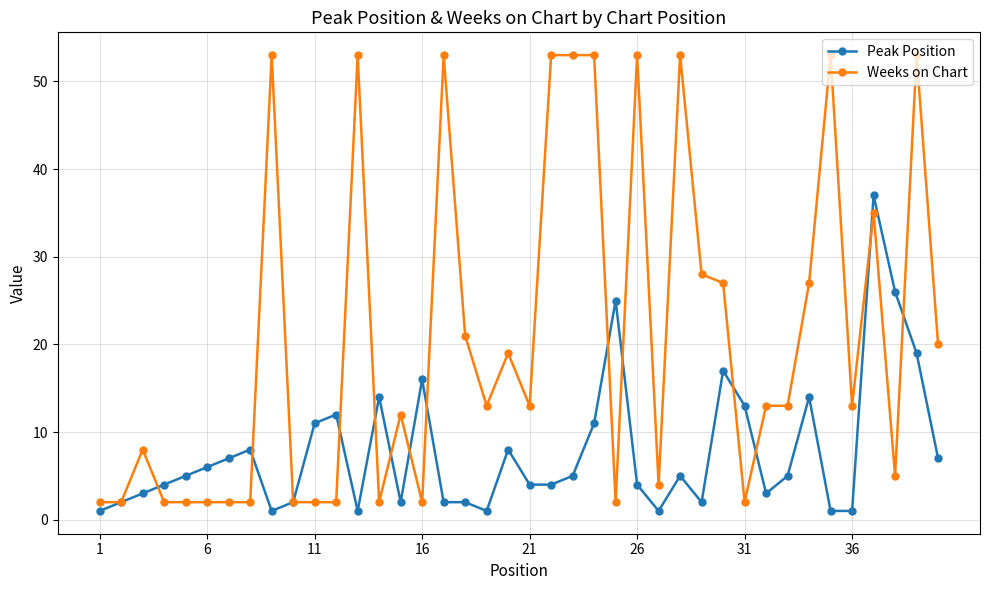

True or false: Peak Position has more than 1 points higher than both neighbors.

True